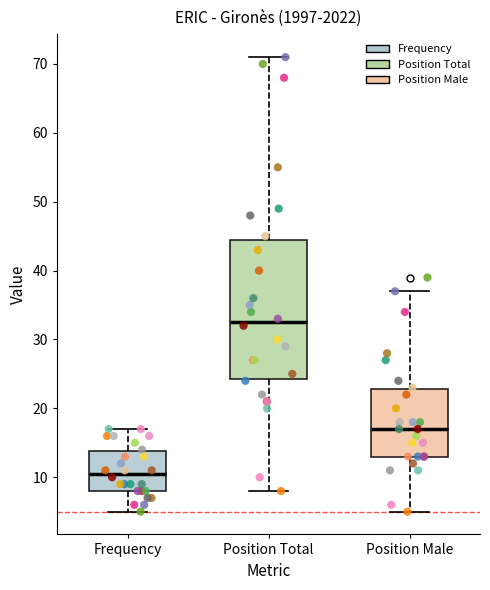

Where is the upper edge of the box for Frequency on the y-axis? The values are not printed on the chart, so give them approximately, as read against the axis.

14